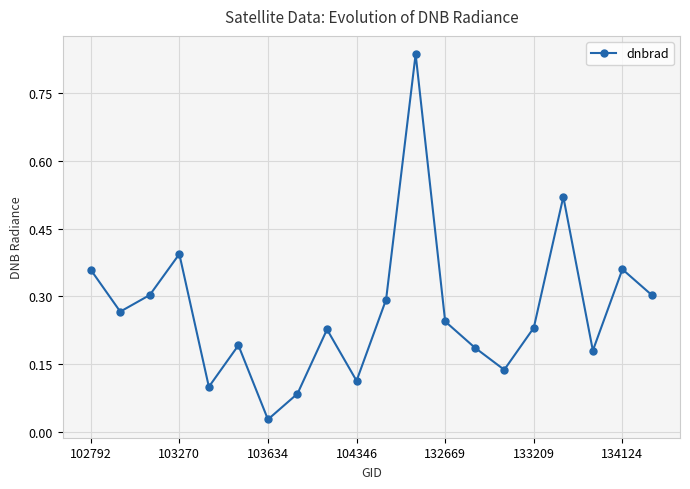

What is the sum of all values?

5.4